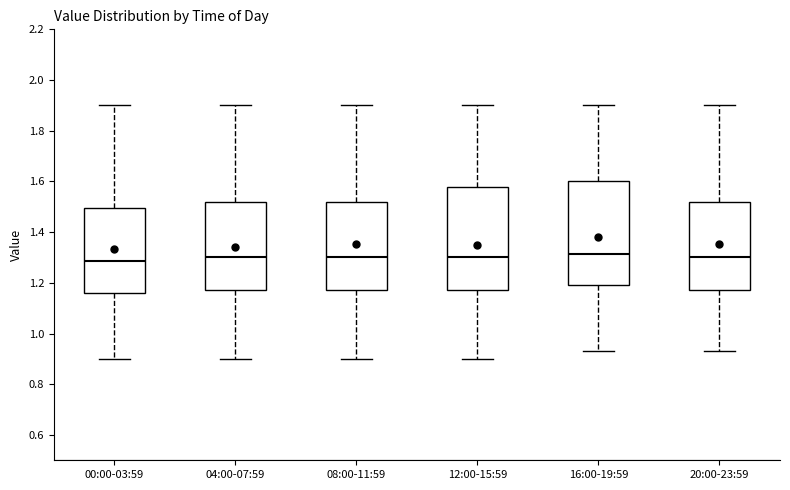

Reading left to right, read every box against the y-axis: the position of its median line, the range the box covers, and the ends of its whiskers. The values are not printed on the chart, so give them approximately, as read against the axis.

00:00-03:59: median 1.28, box 1.16 to 1.50, whiskers 0.90 to 1.90
04:00-07:59: median 1.30, box 1.18 to 1.52, whiskers 0.90 to 1.90
08:00-11:59: median 1.30, box 1.18 to 1.52, whiskers 0.90 to 1.90
12:00-15:59: median 1.30, box 1.18 to 1.58, whiskers 0.90 to 1.90
16:00-19:59: median 1.32, box 1.20 to 1.60, whiskers 0.94 to 1.90
20:00-23:59: median 1.30, box 1.18 to 1.52, whiskers 0.94 to 1.90